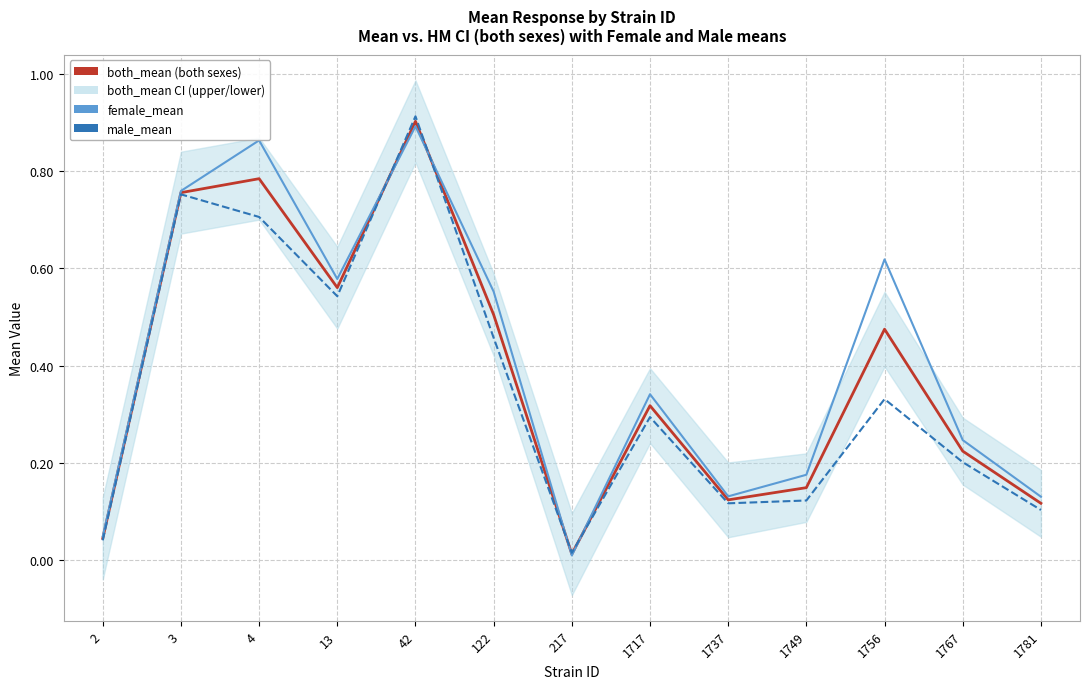

Is it true that male_mean equals 0.1 at 1737?

True